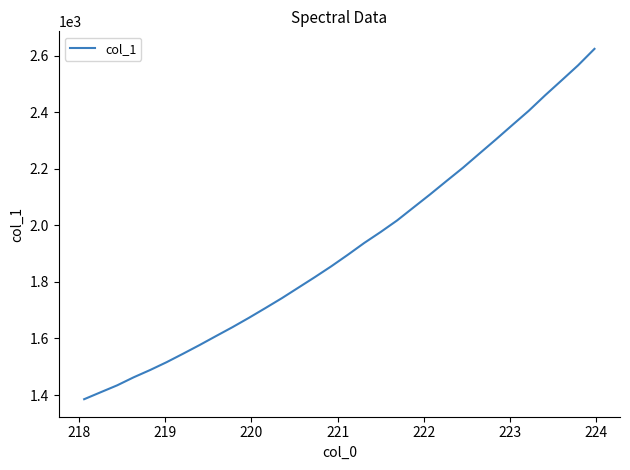

Is this an area chart (filled region under the line)?

No